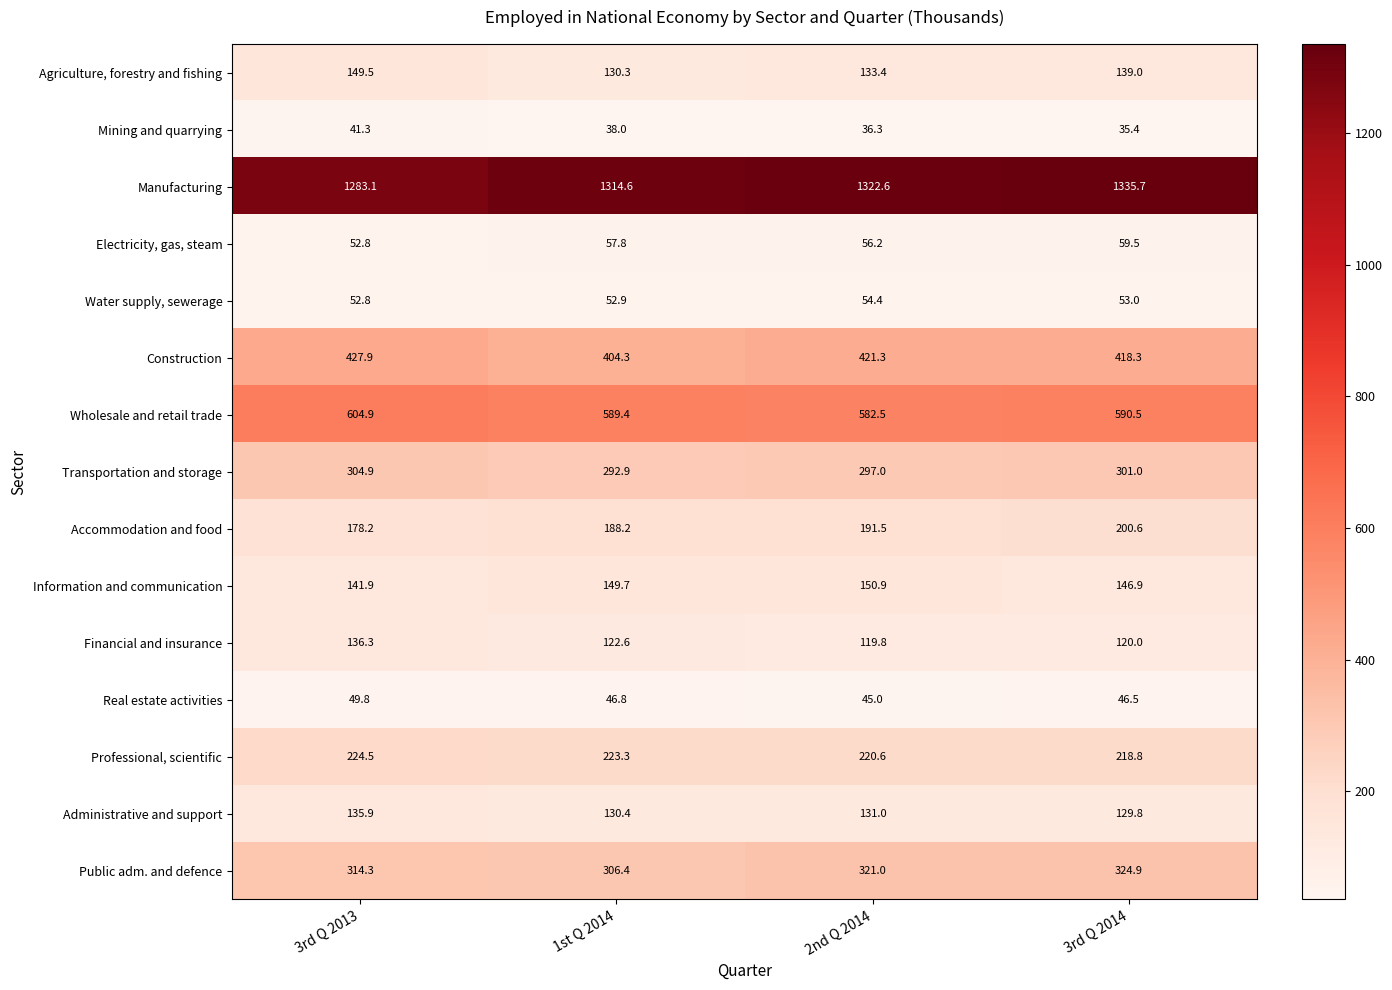

What is the average value of the Financial and insurance series?

124.7